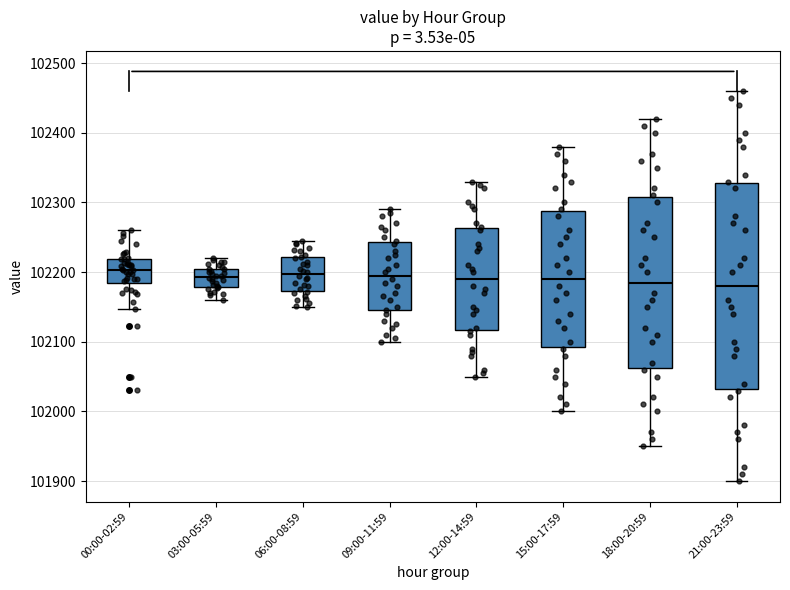

Comparing the boxes themselves (not the whiskers), which one is the tallest?

21:00-23:59